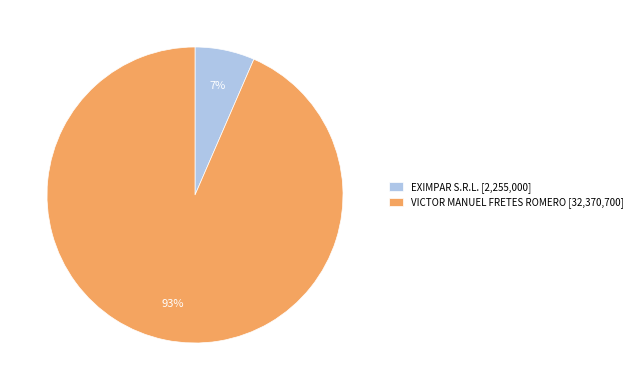

How many slices are in this pie chart?

2